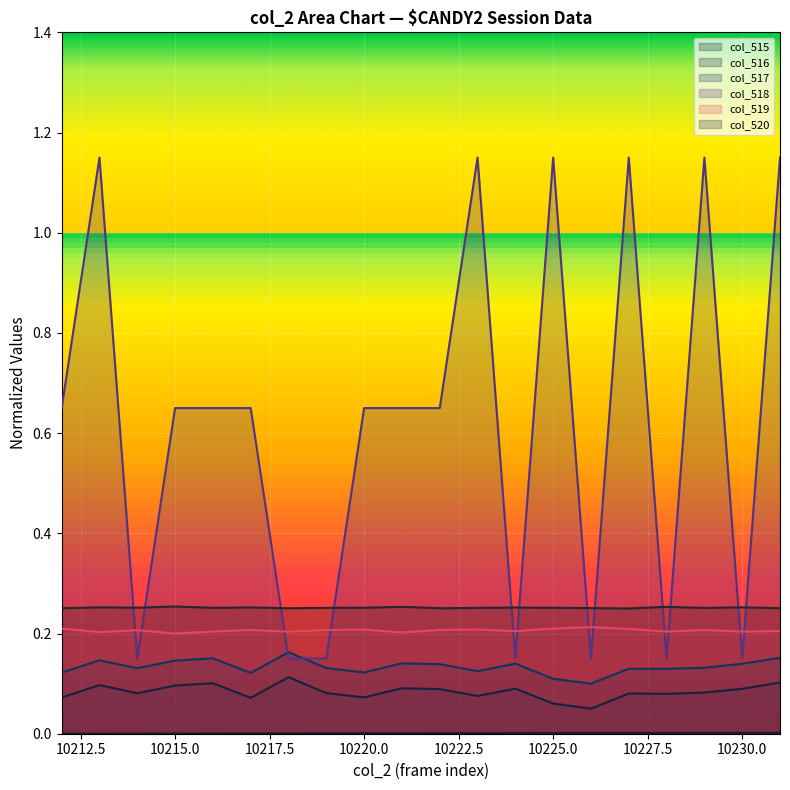

True or false: col_515 and col_517 intersect in this chart.

False